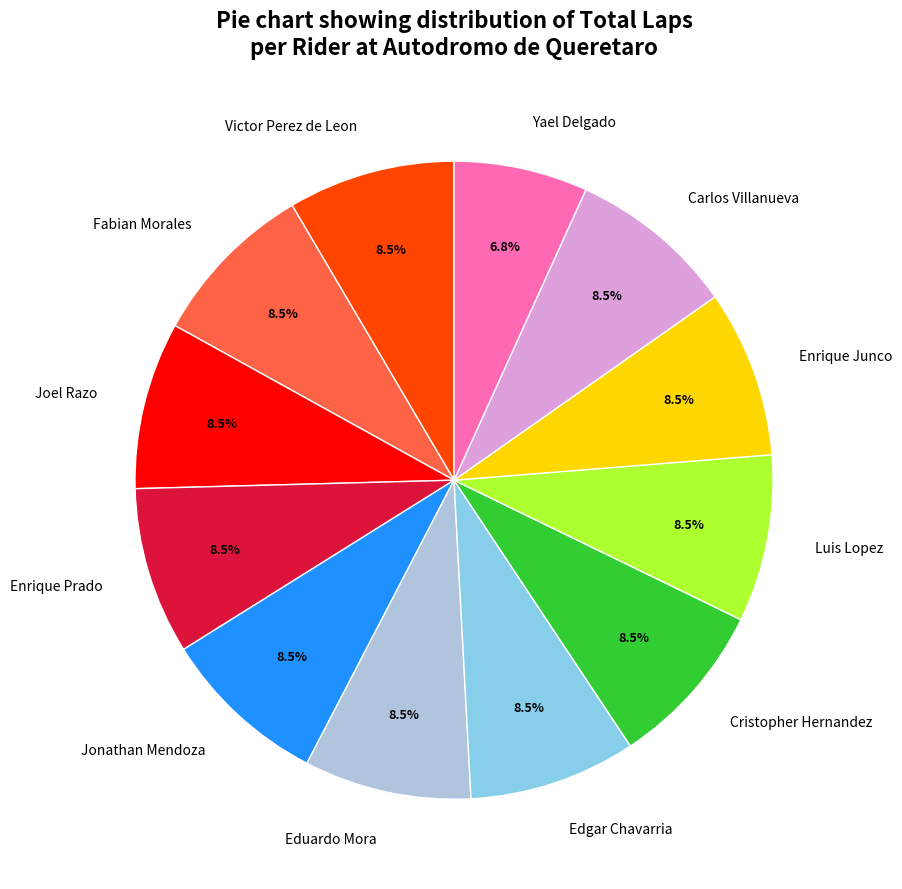

What is the smallest slice in the pie chart?

Yael Delgado